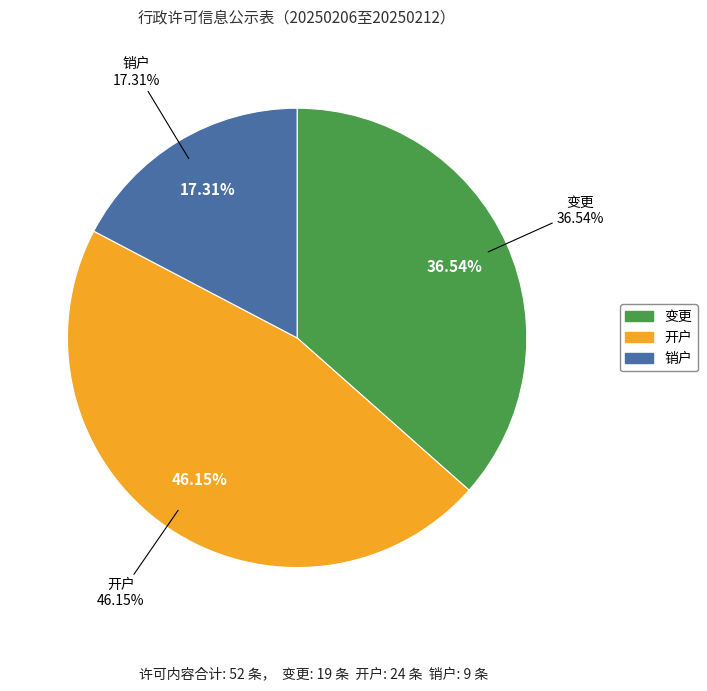

To the nearest percent, what is the average slice percentage?

33%